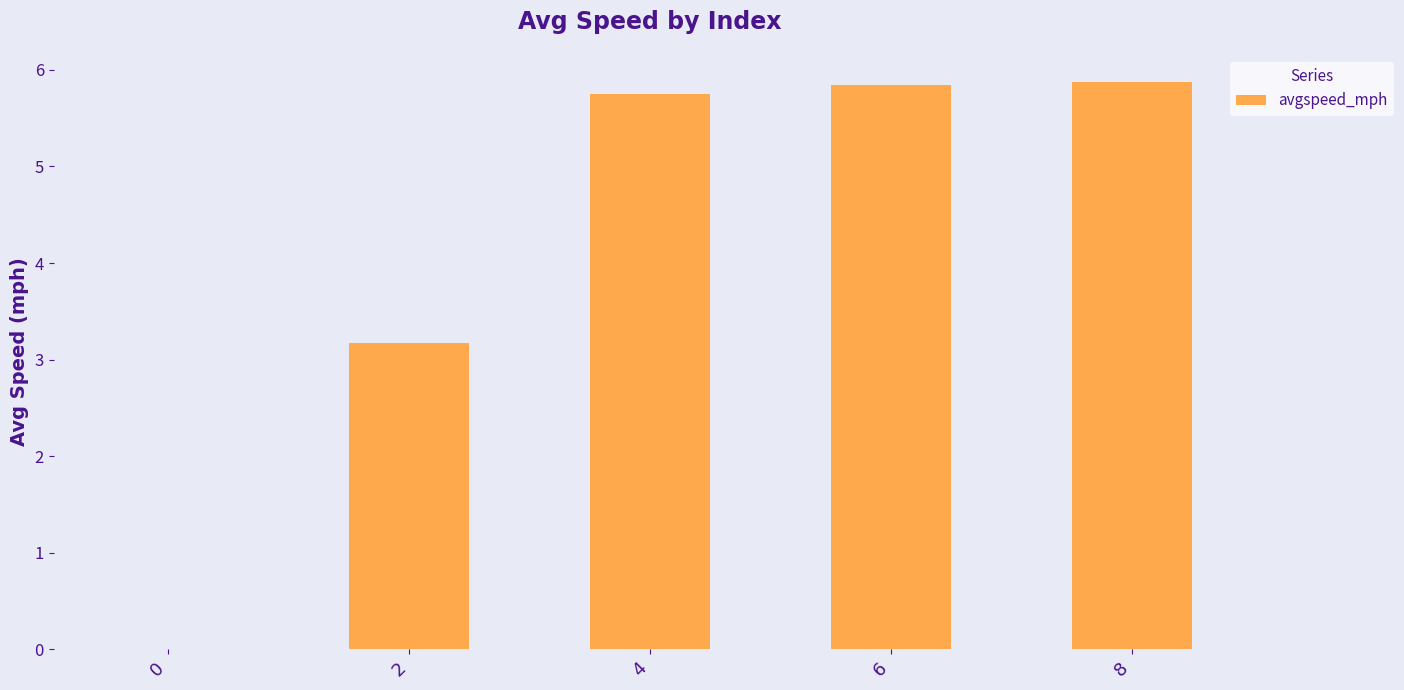

Approximately how many times larger is the value at 4 compared to 2?

1.8